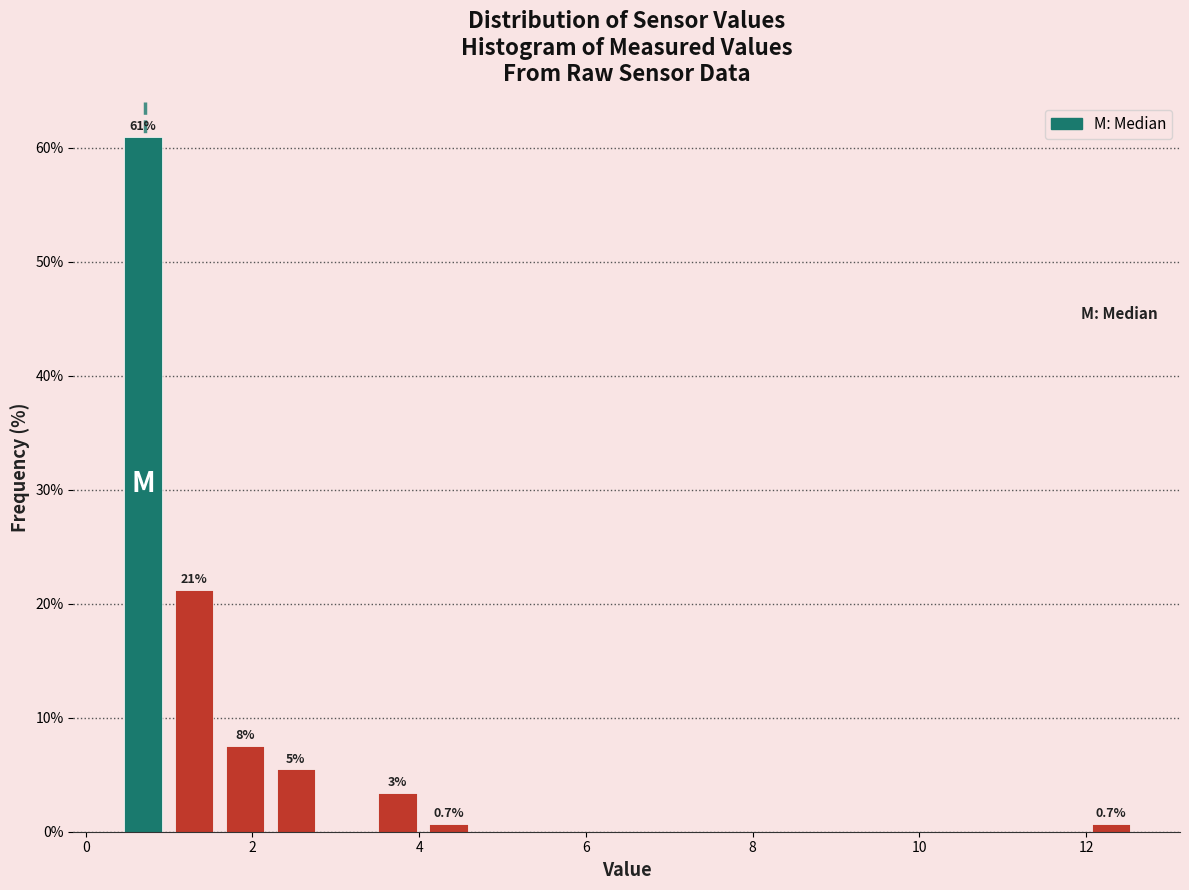

Around what value on the x-axis is the tallest bar? Give the approximate position of its centre, as read against the axis.

0.6